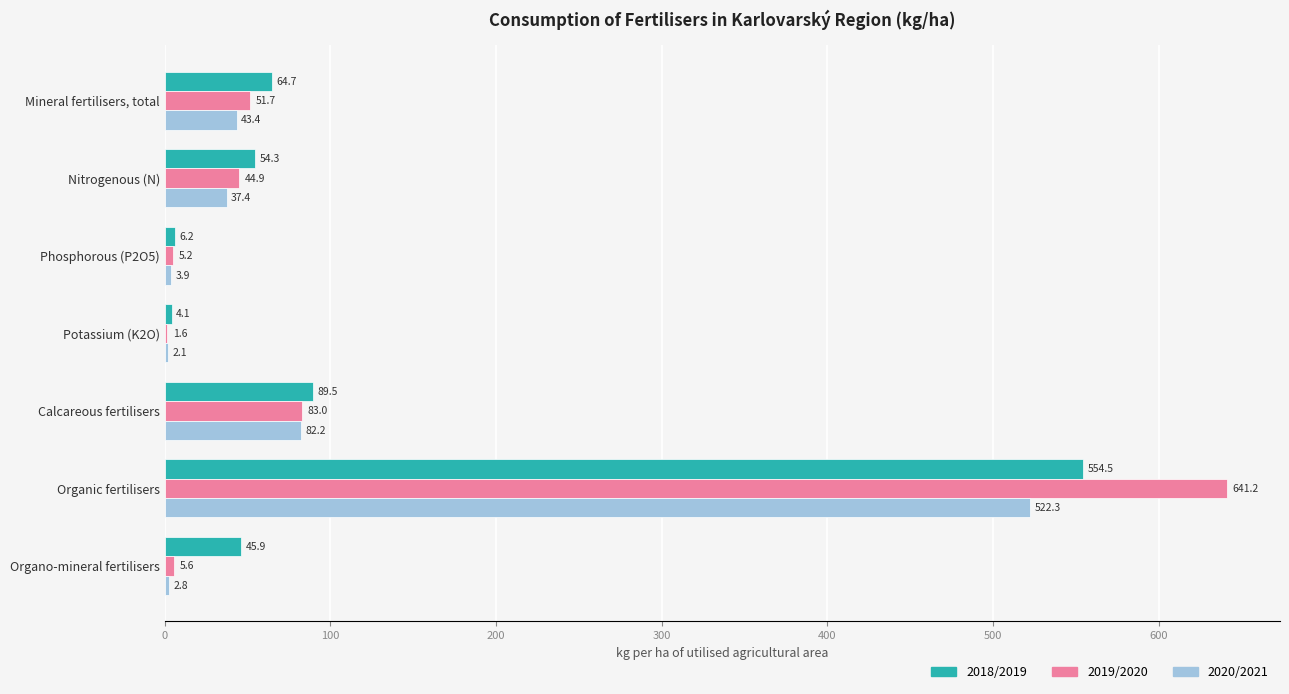

The 2020/2021 series shows 43.4 at Mineral fertilisers, total. True or false?

True